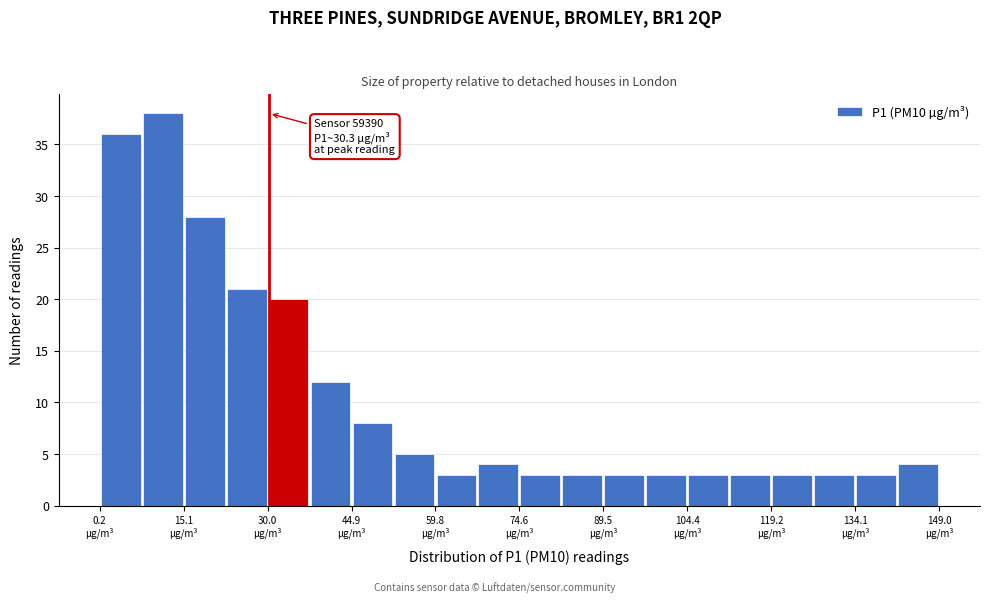

Around what value on the x-axis is the tallest bar? Give the approximate position of its centre, as read against the axis.

12